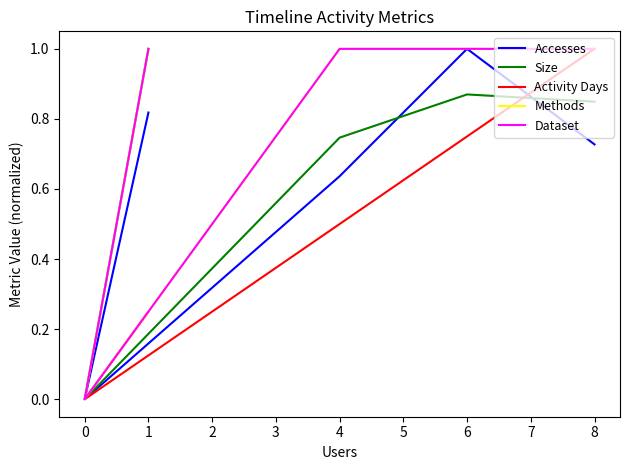

What is the greatest value displayed?

1.0